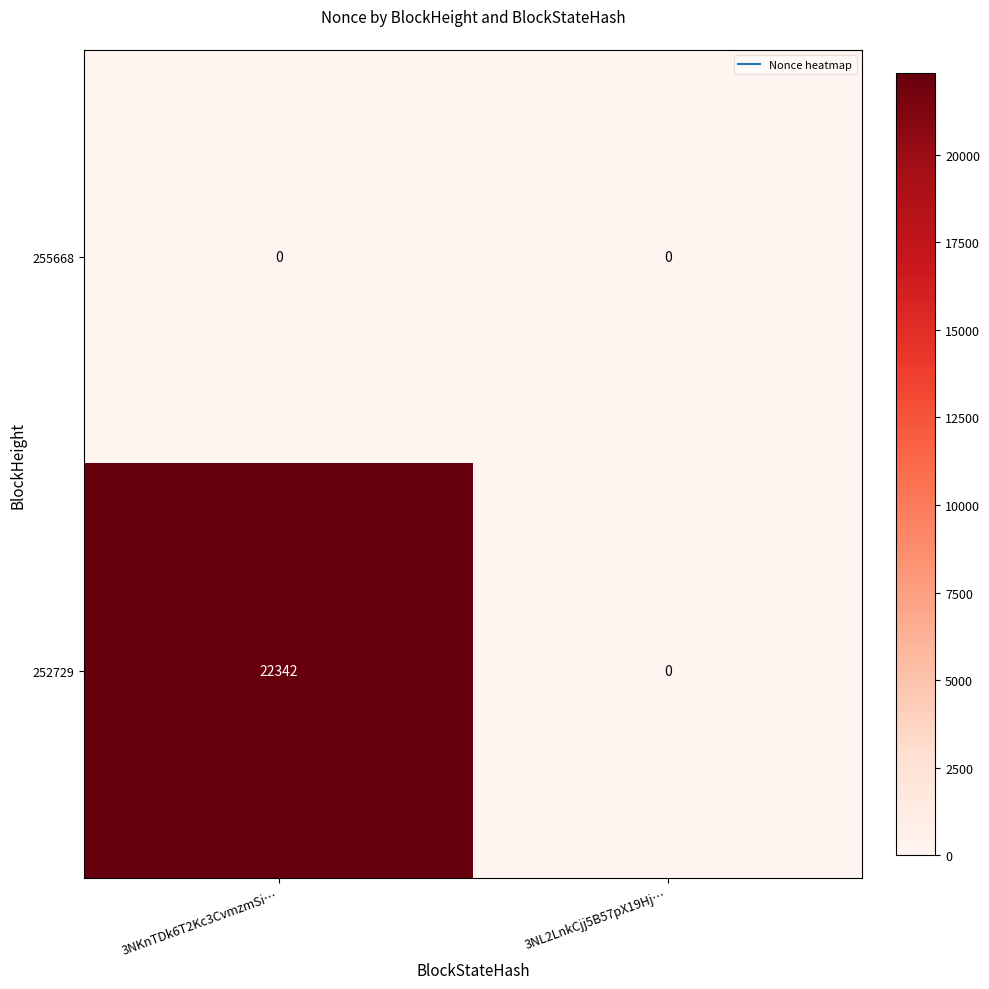

At how many categories does at least one series exceed 4025?

1